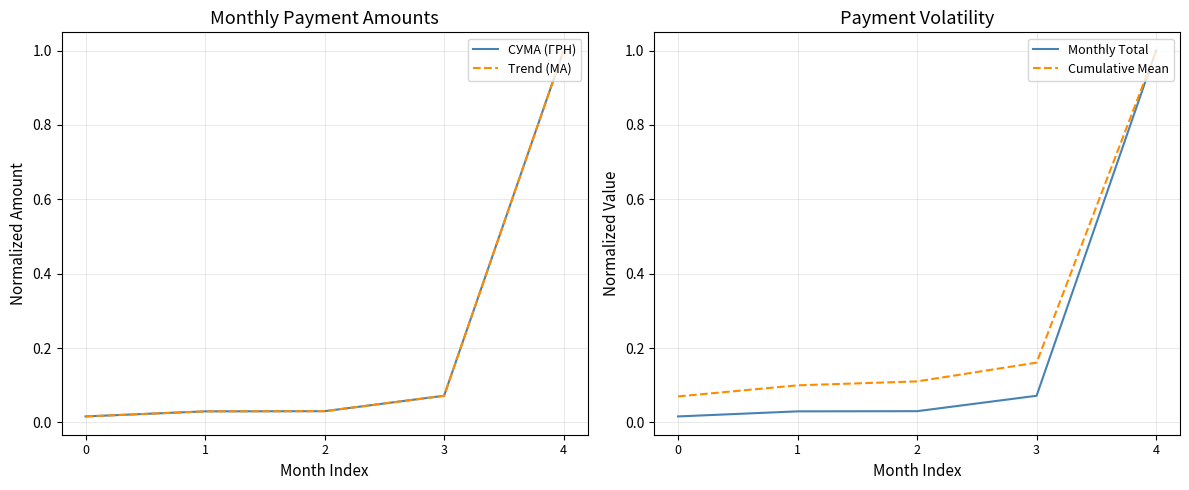

Is this an area chart (filled region under the line)?

No